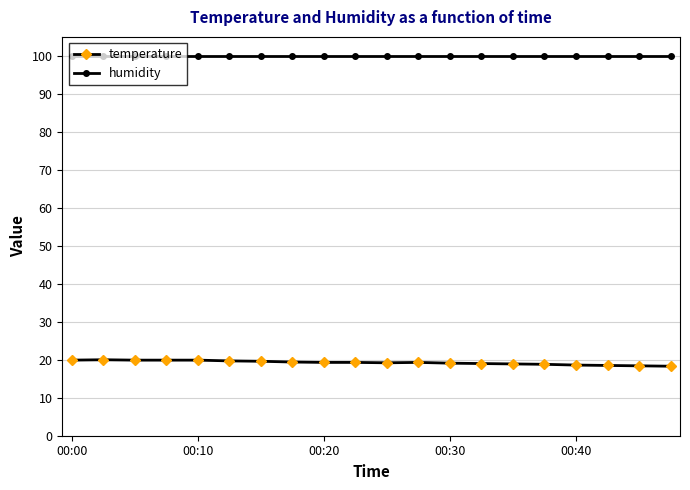

Count the number of data series in this chart.

2